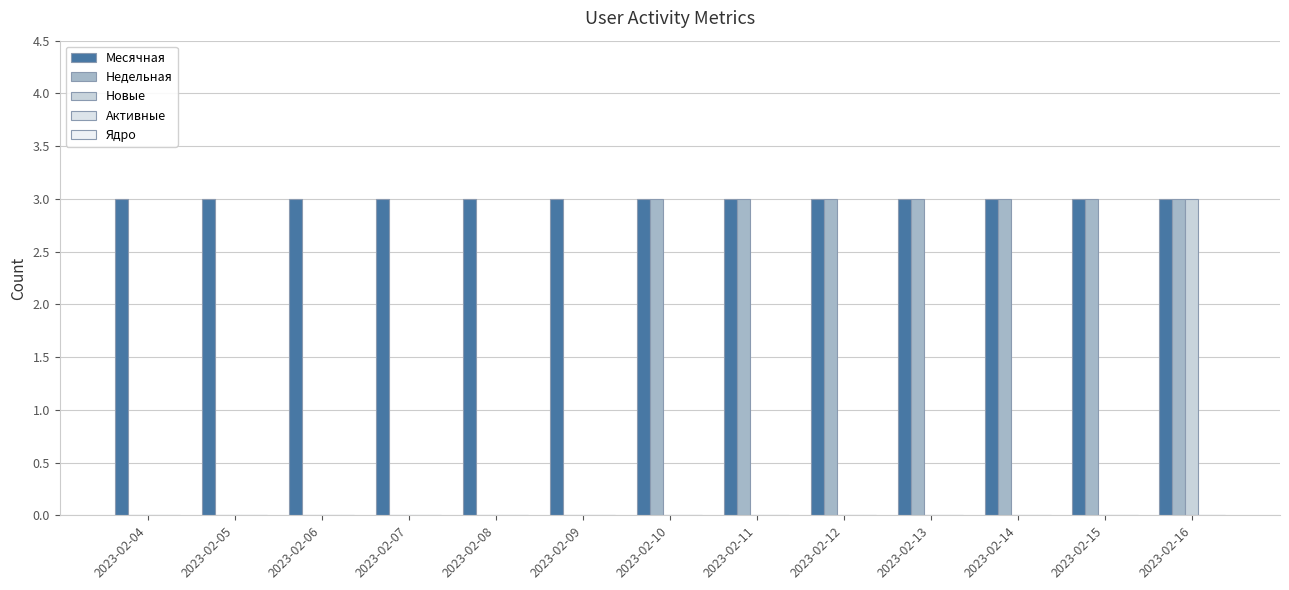

The value of Недельная at 2023-02-06 is 0. True or false?

True